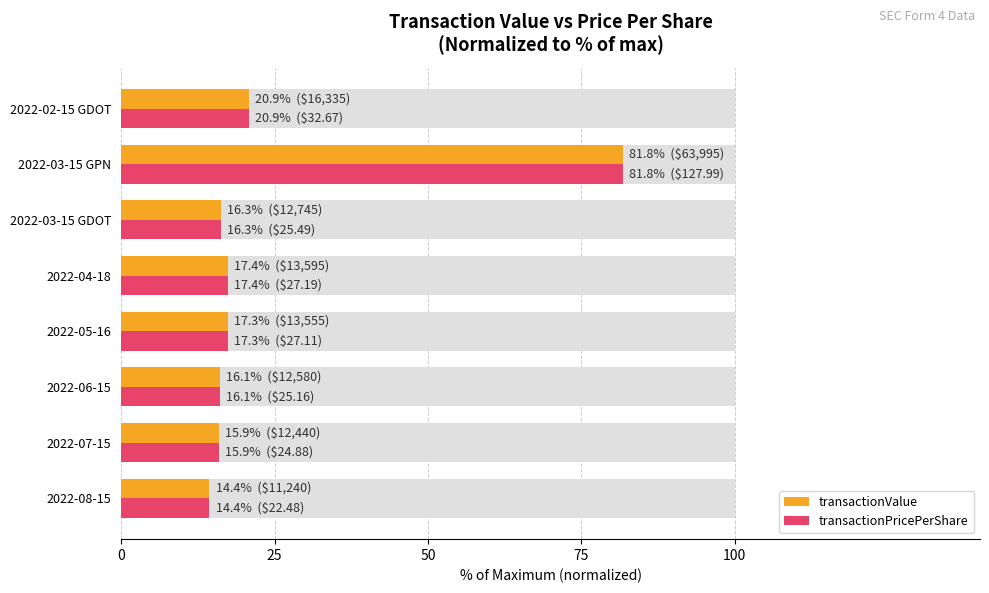

How many bars are there in total?

16